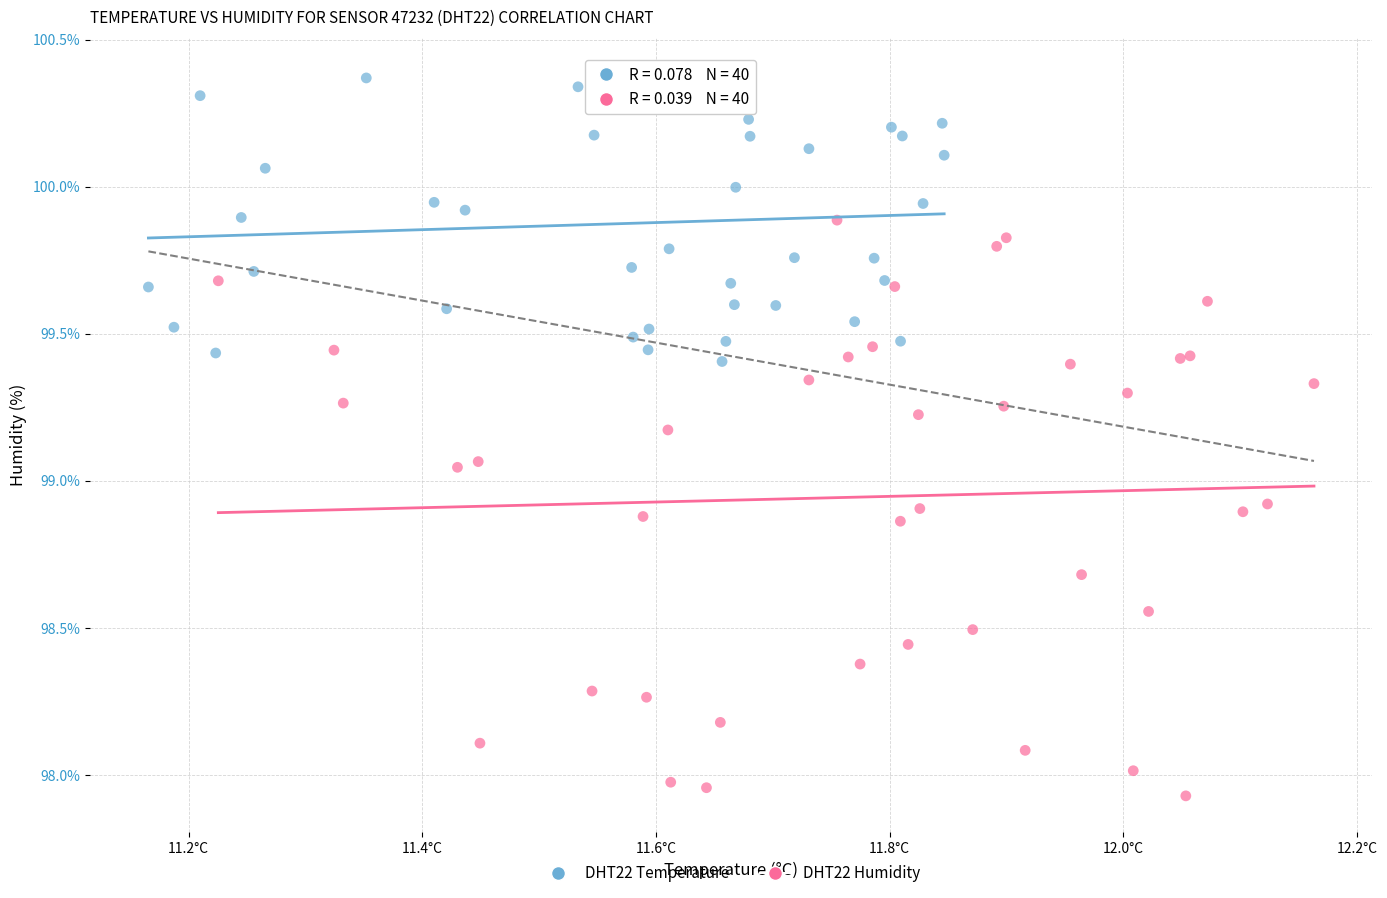

Which series contains the highest Y value?

DHT22 Temperature